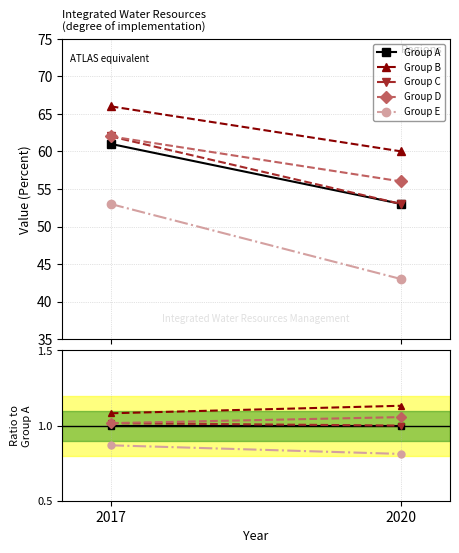

Reading left to right, transcribe all the data shown in this chart.

Group A: 2017=1.0	2020=1.0
Group B: 2017=1.1	2020=1.1
Group C: 2017=1.0	2020=1.0
Group D: 2017=1.0	2020=1.1
Group E: 2017=0.9	2020=0.8